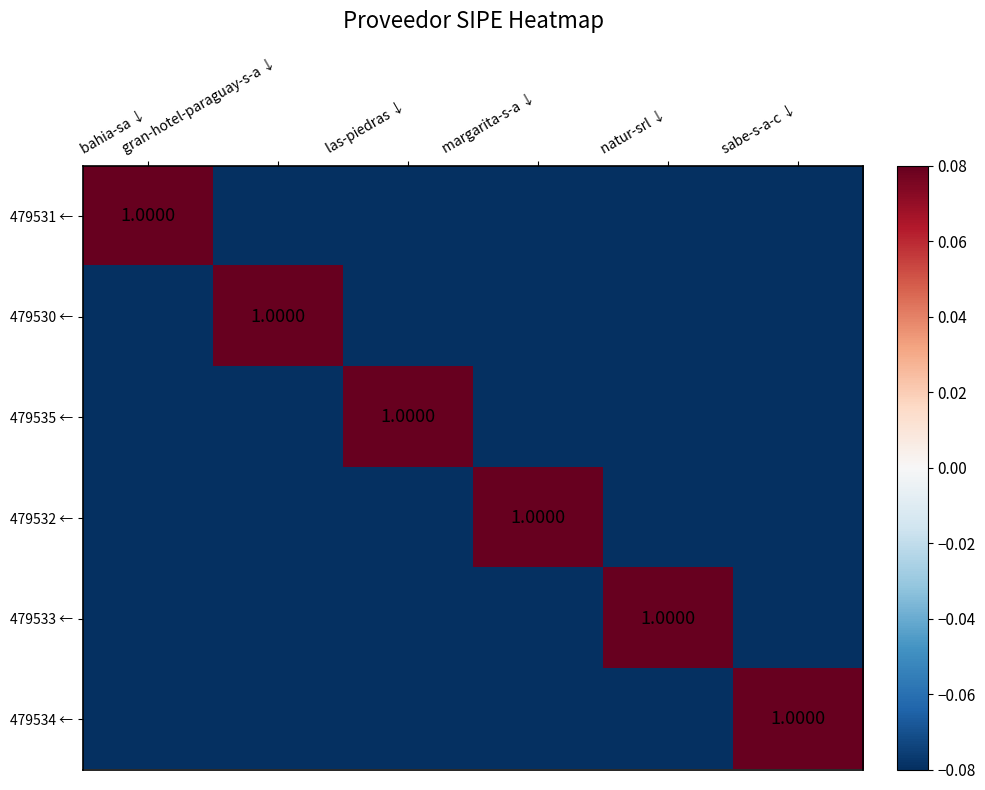

At which label is 479530 ← closest to 0?

bahia-sa ↓